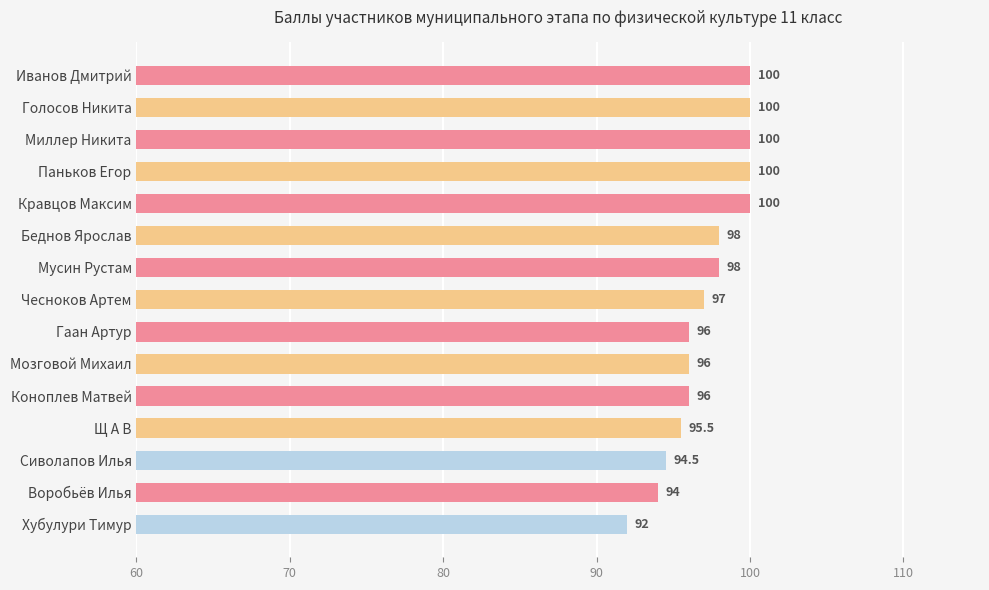

Count the number of data series in this chart.

1